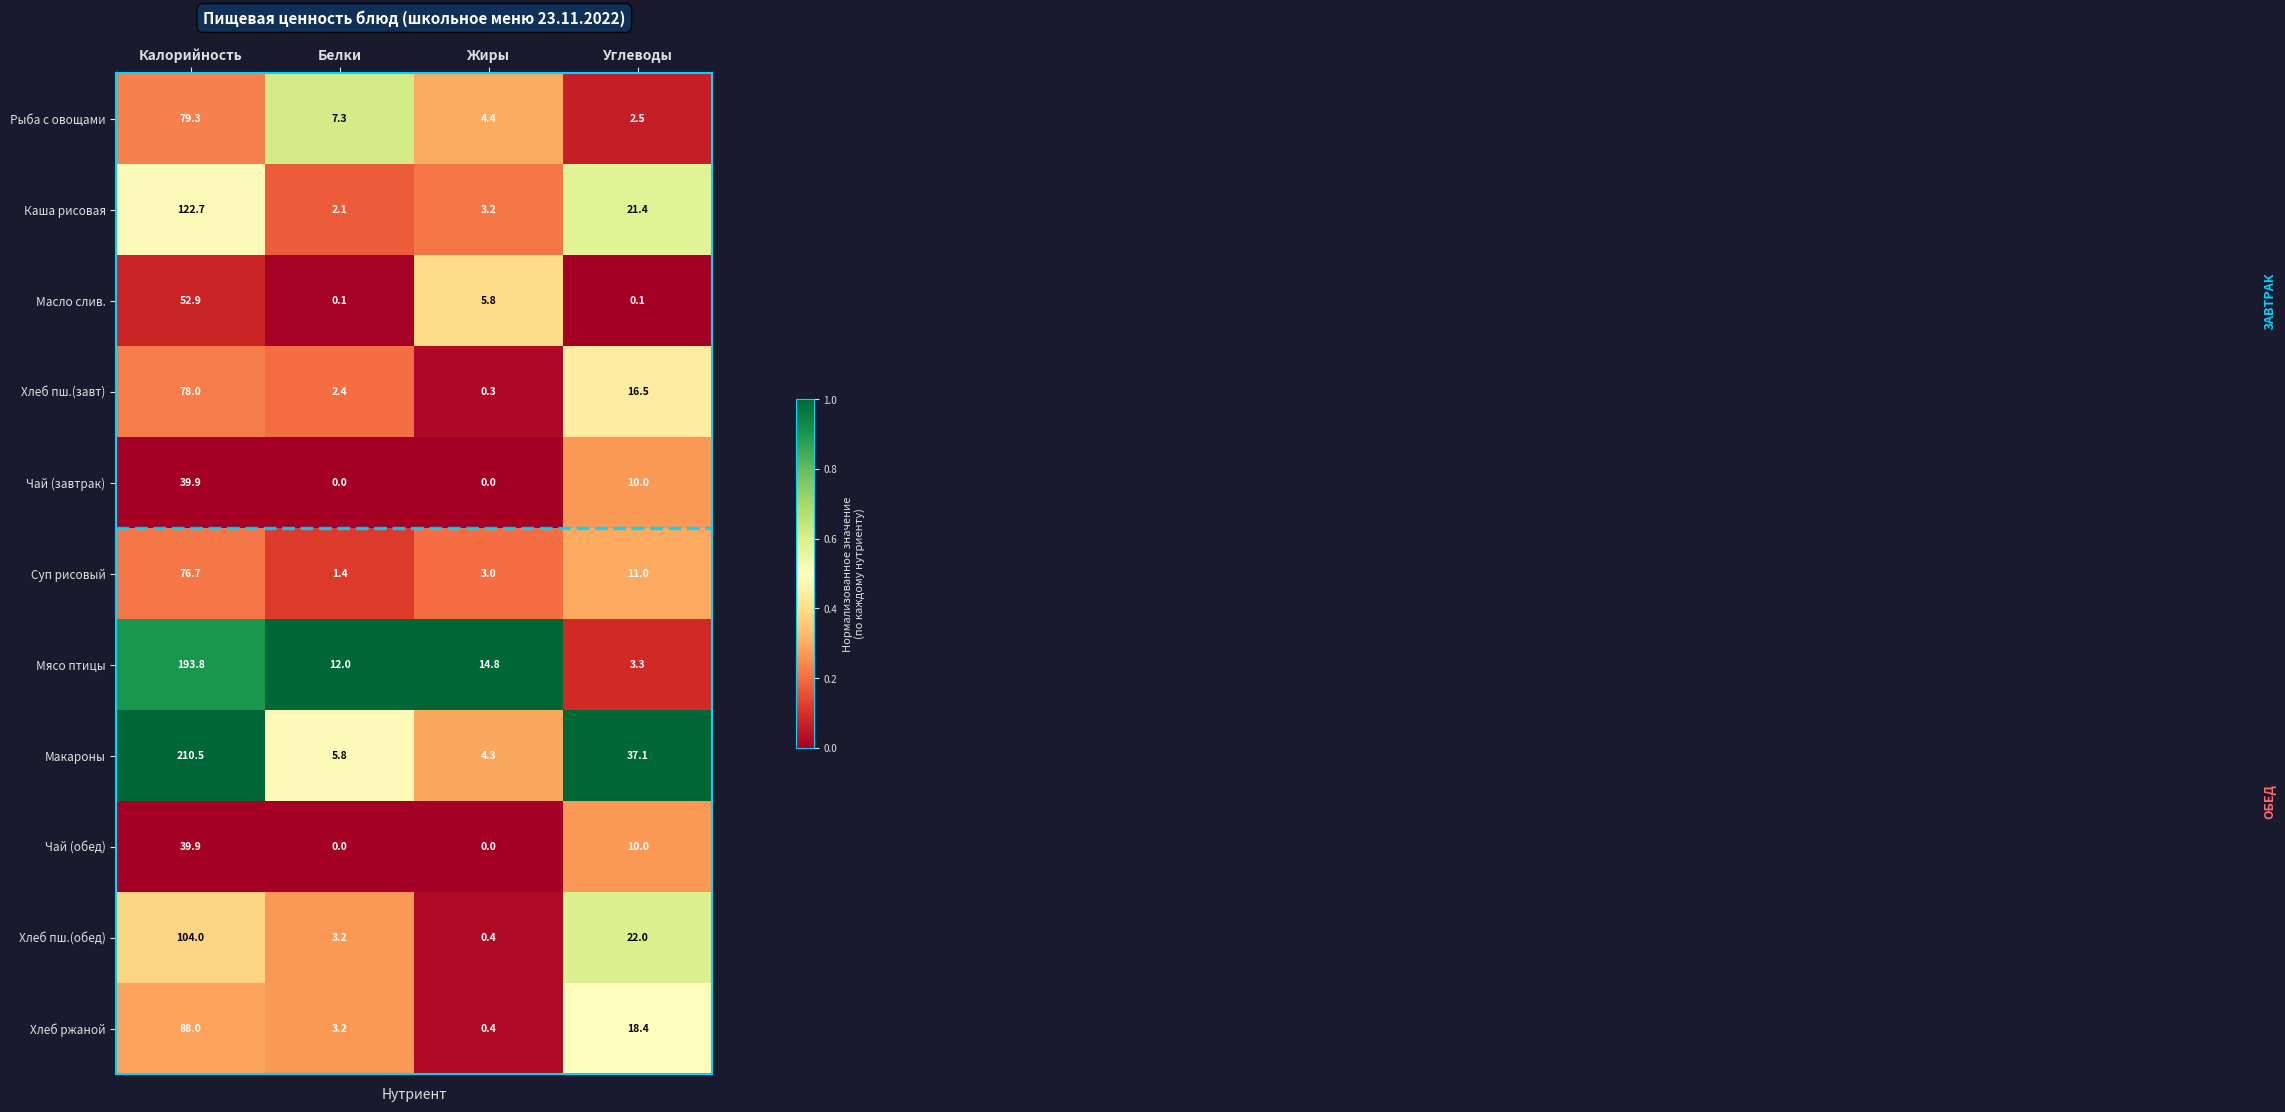

What is the difference between the maximum and second lowest values in the Каша рисовая series?

119.5